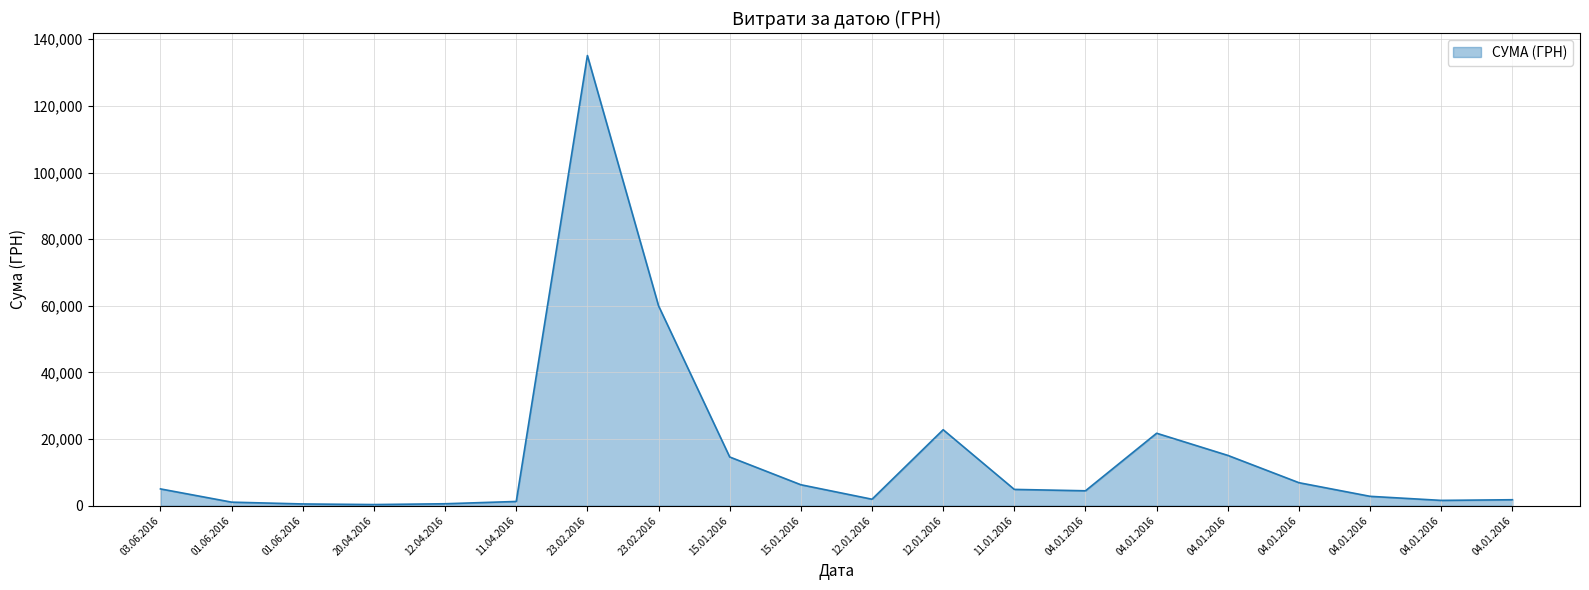

How many lines are shown in the chart?

1